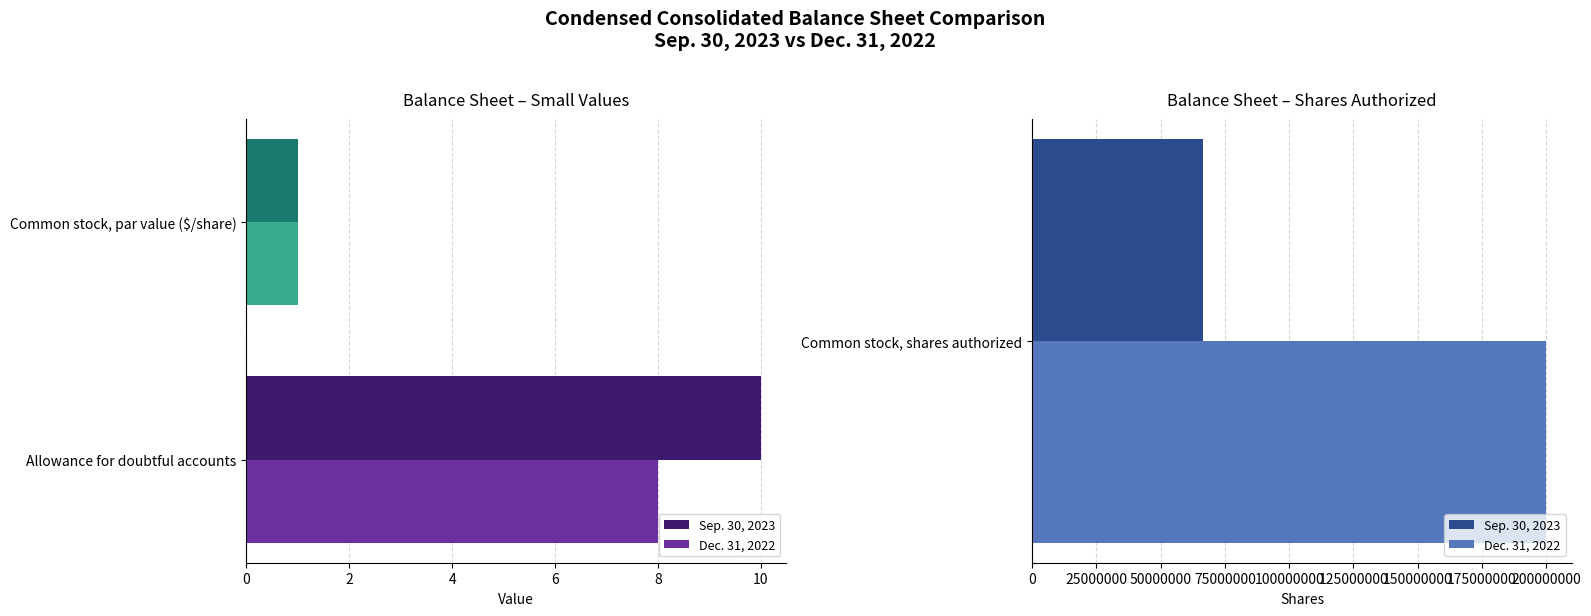

What are all the series names shown in the legend?

Sep. 30, 2023, Dec. 31, 2022